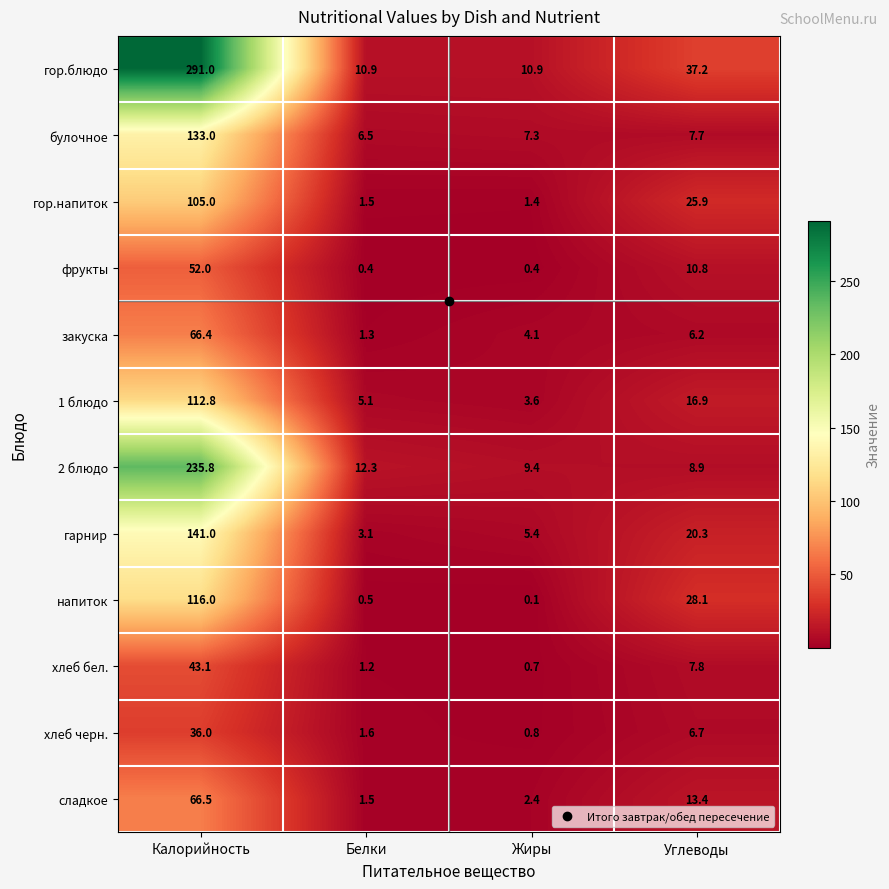

At how many categories does at least one series exceed 4?

4